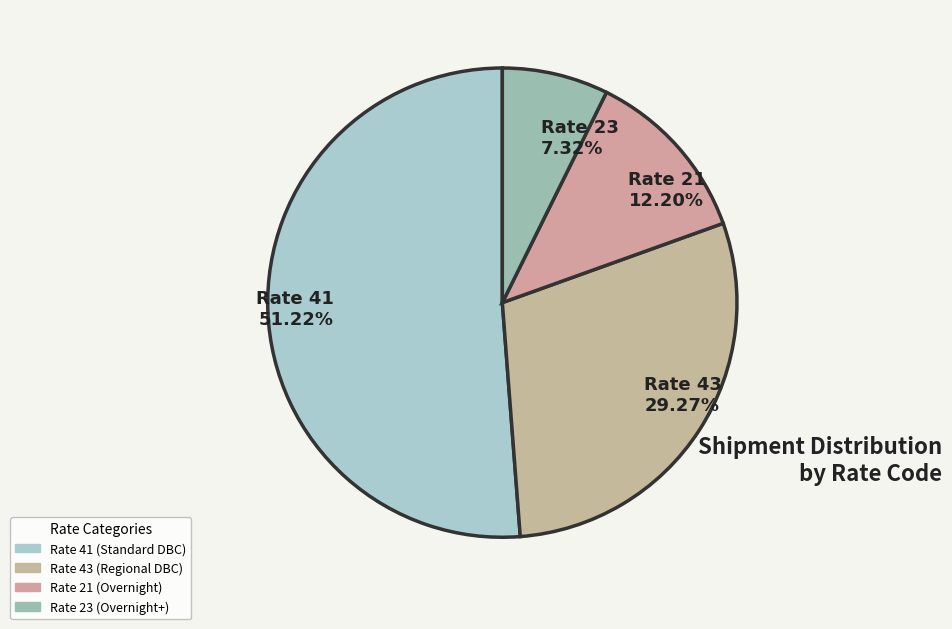

Approximately how many times larger is the value at Rate 43 29.27% compared to Rate 21 12.20%?

2.4